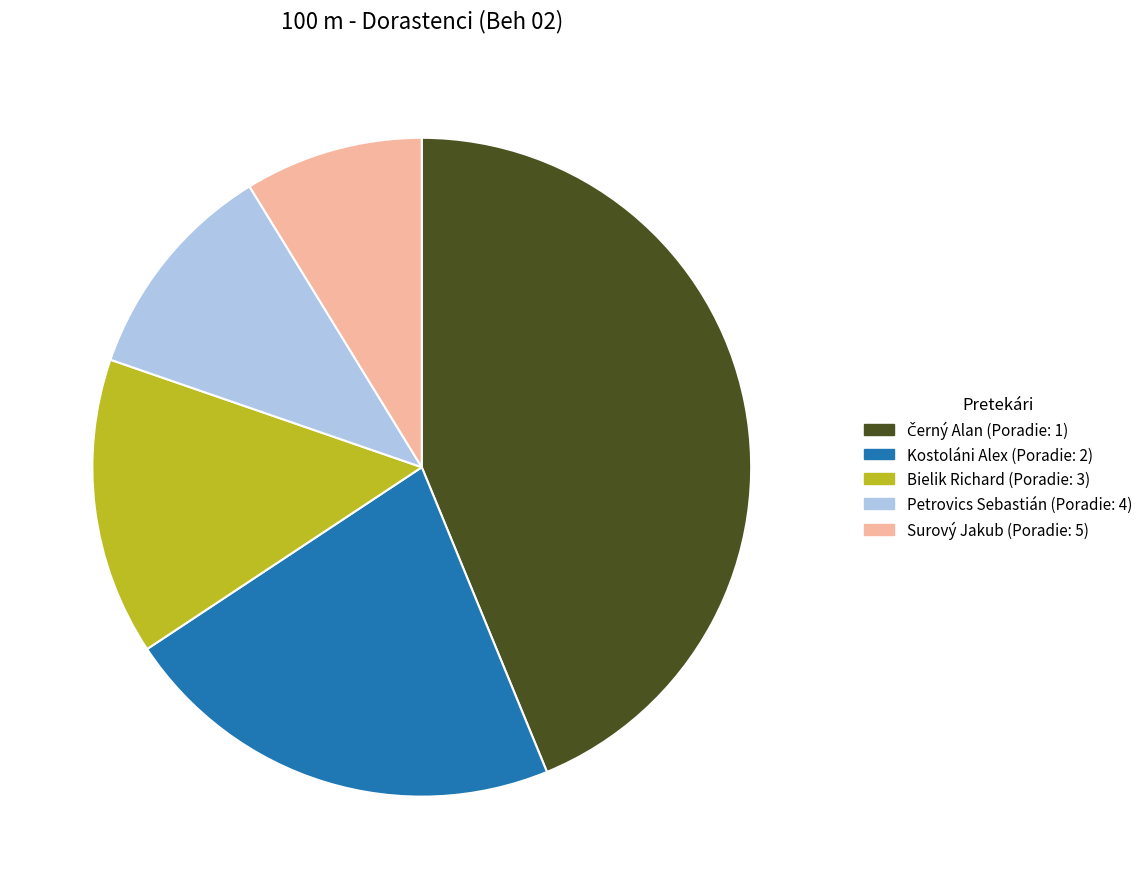

Do Surový Jakub and Petrovics Sebastián together represent more than half of the pie?

No